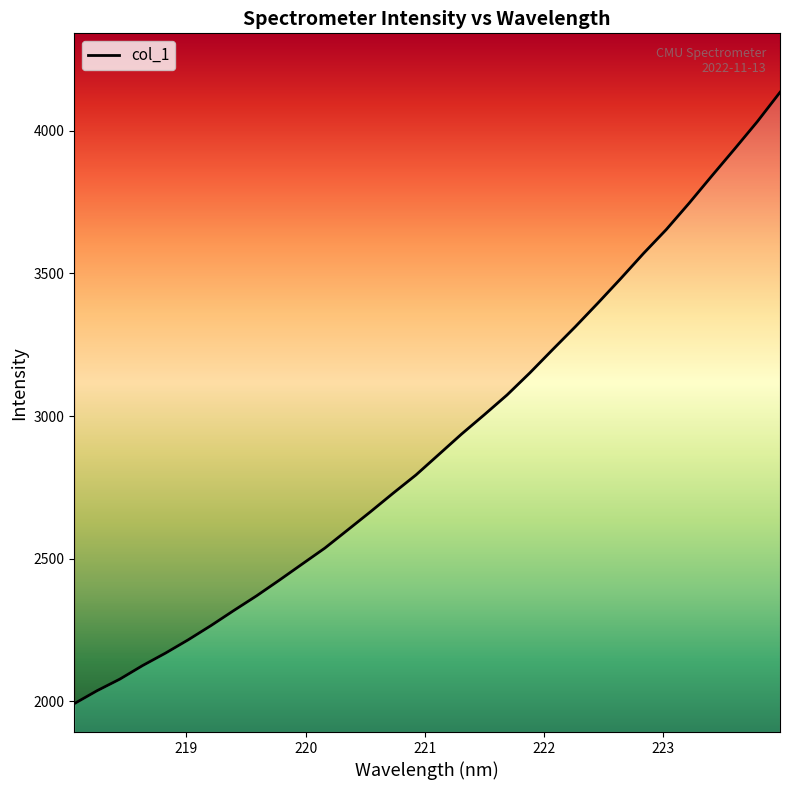

How many categories are shown in the chart?

32